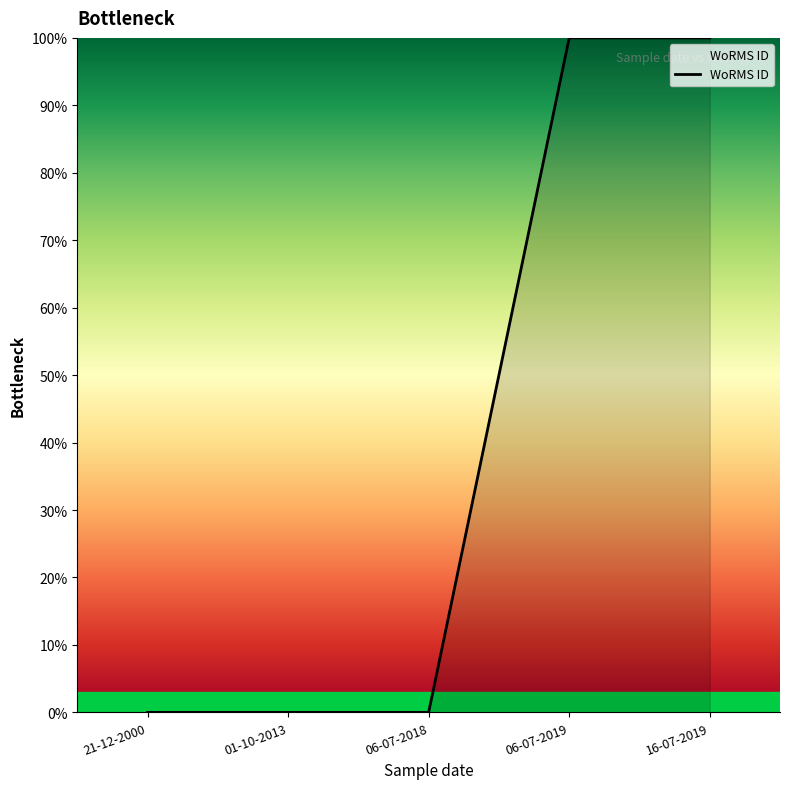

What is the change in value from 06-07-2018 to 06-07-2019?

+100